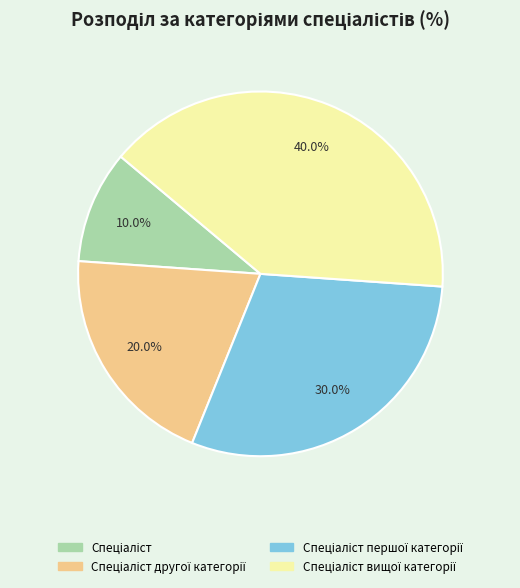

Is there a majority slice in this chart?

No